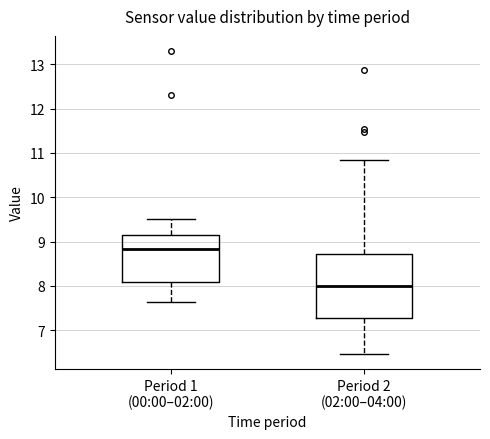

Reading left to right, transcribe this box plot: for each box, give where its median line is, the range the box spans, and where its two whiskers end, as read against the y-axis. The values are not printed on the chart, so give them approximately, as read against the axis.

Period 1 (00:00–02:00): median 8.8, box 8.1 to 9.2, whiskers 7.6 to 9.5
Period 2 (02:00–04:00): median 8.0, box 7.3 to 8.7, whiskers 6.5 to 10.8